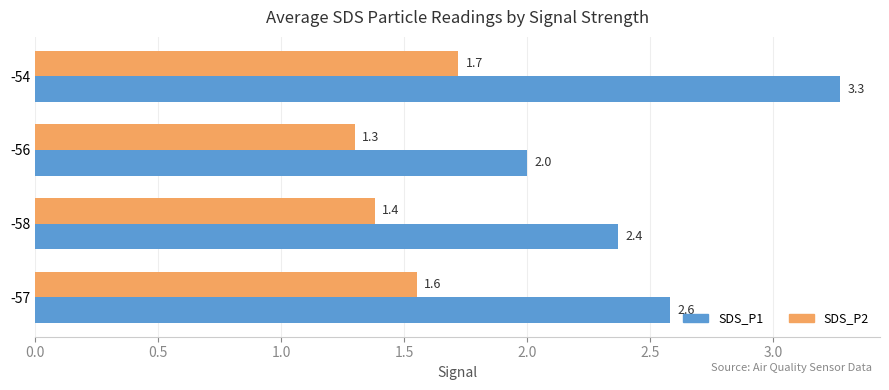

Rank the series by their maximum value, from highest to lowest.

SDS_P1, SDS_P2